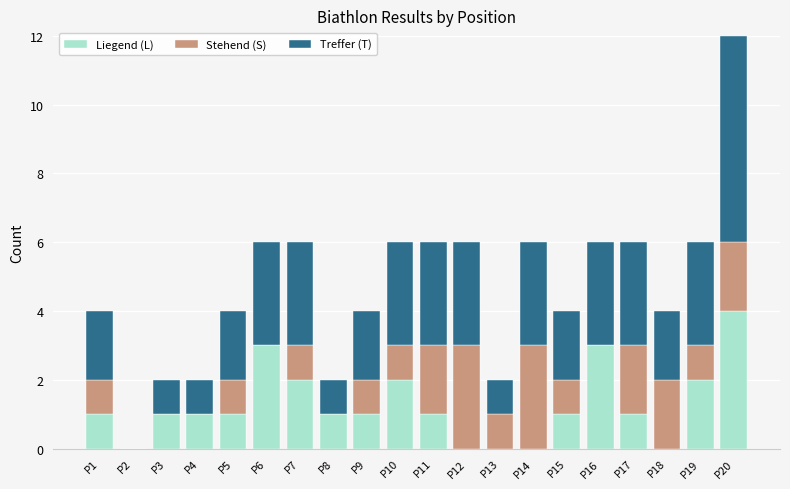

What is the highest value of the Liegend (L) series?

4